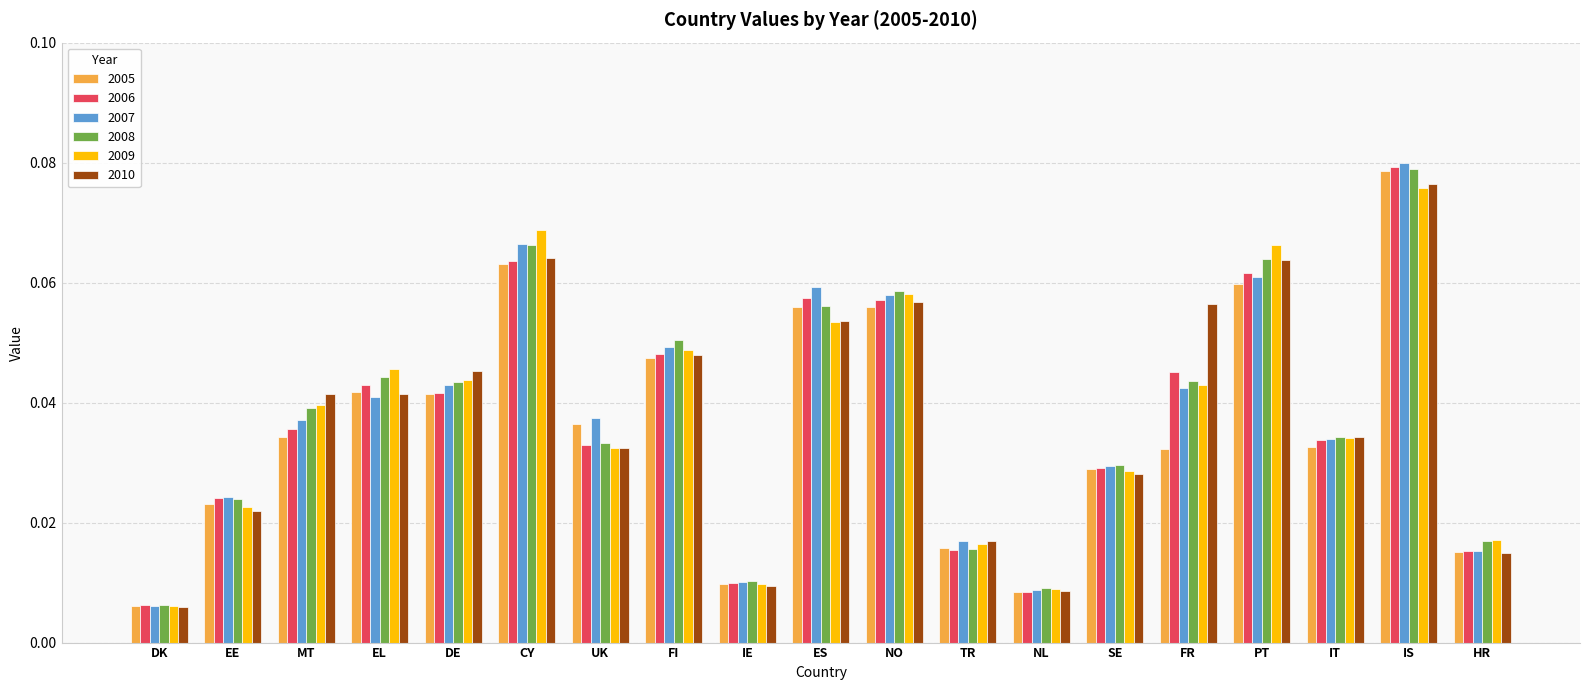

What is the total value across all series at SE?

0.2